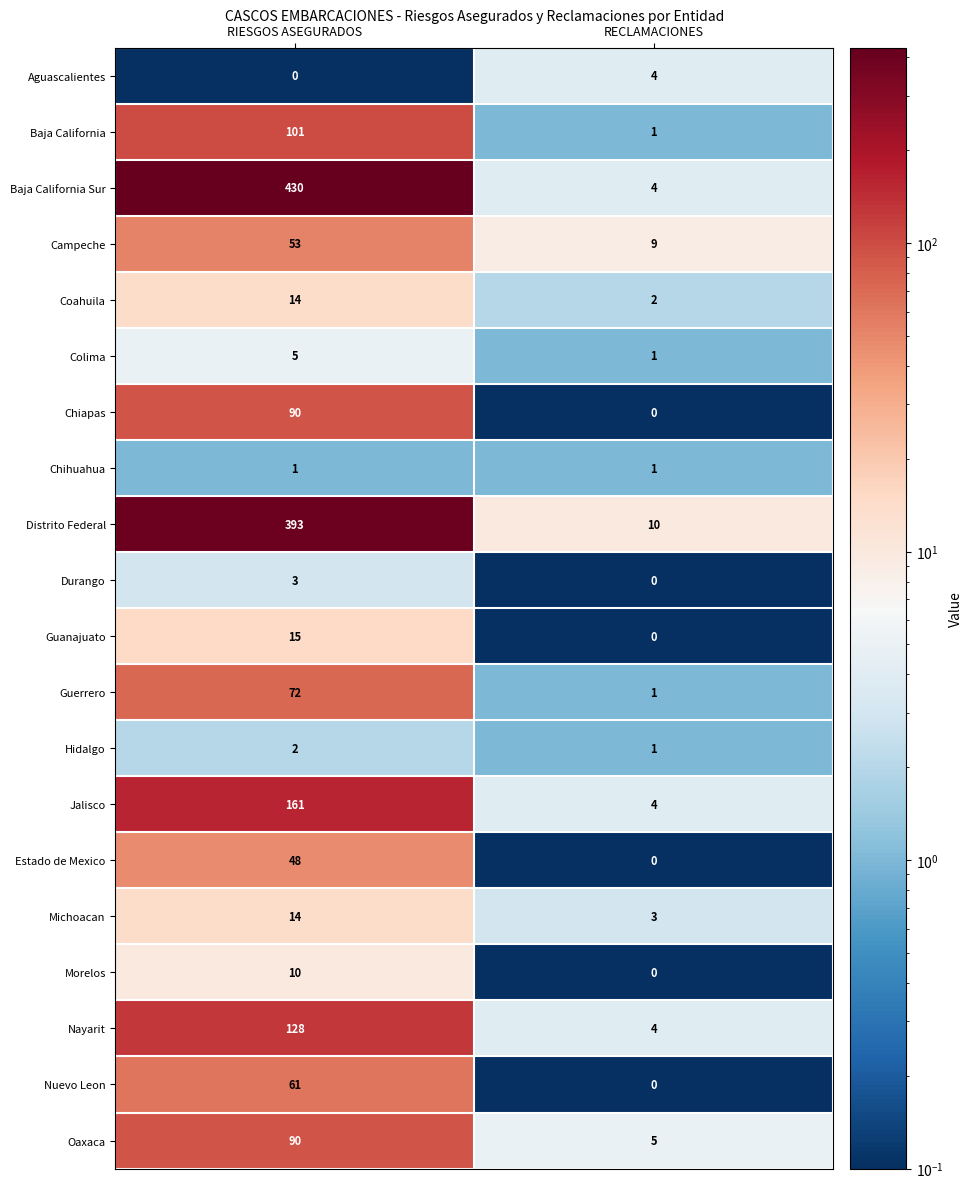

The value of Oaxaca at RECLAMACIONES is 8. True or false?

False